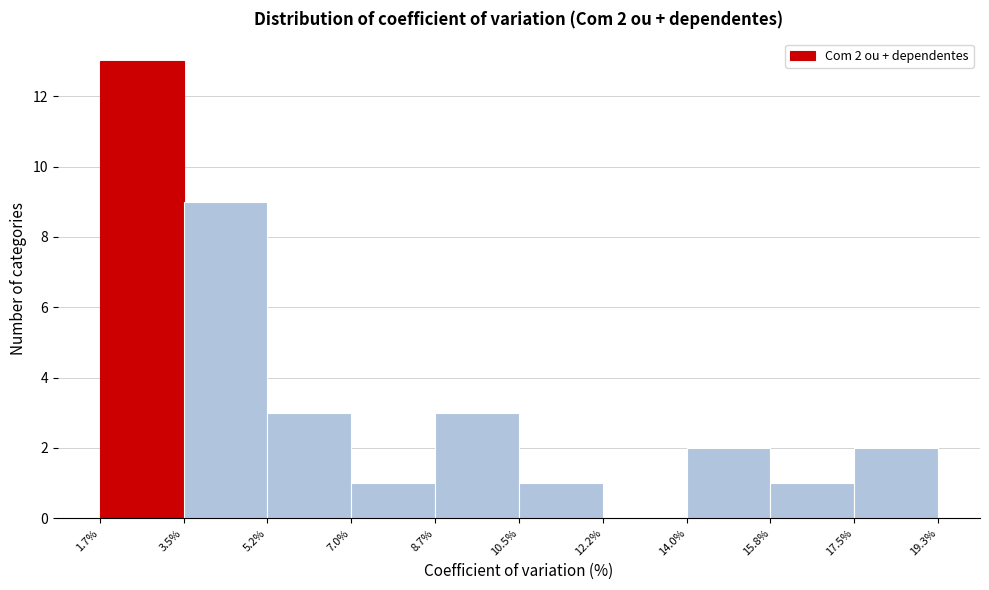

Over which range of the x-axis is the bar tallest?

1.7% to 3.5%